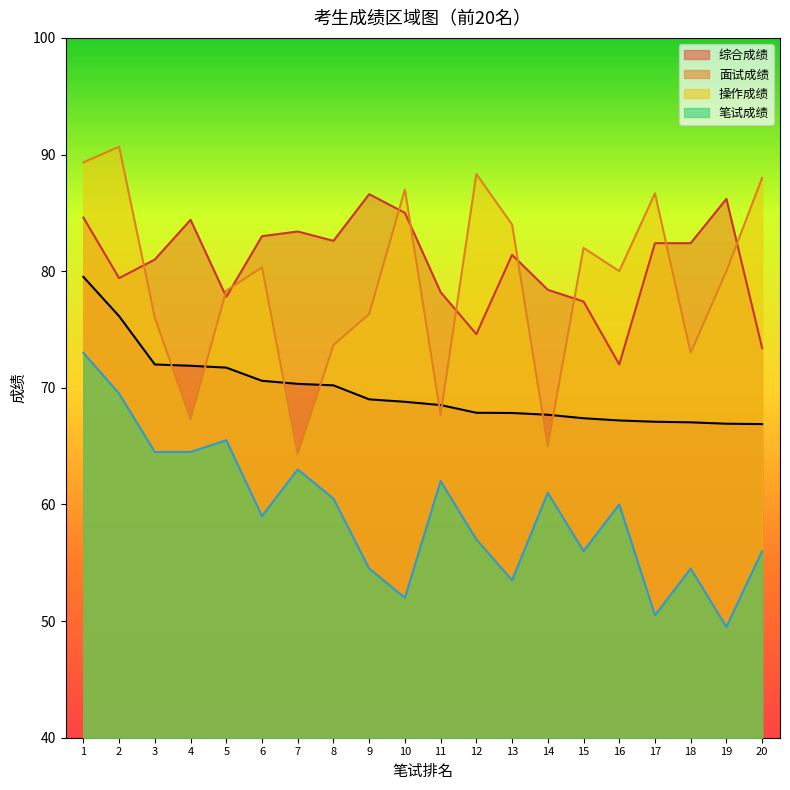

Which category has the lowest value across all series?

19